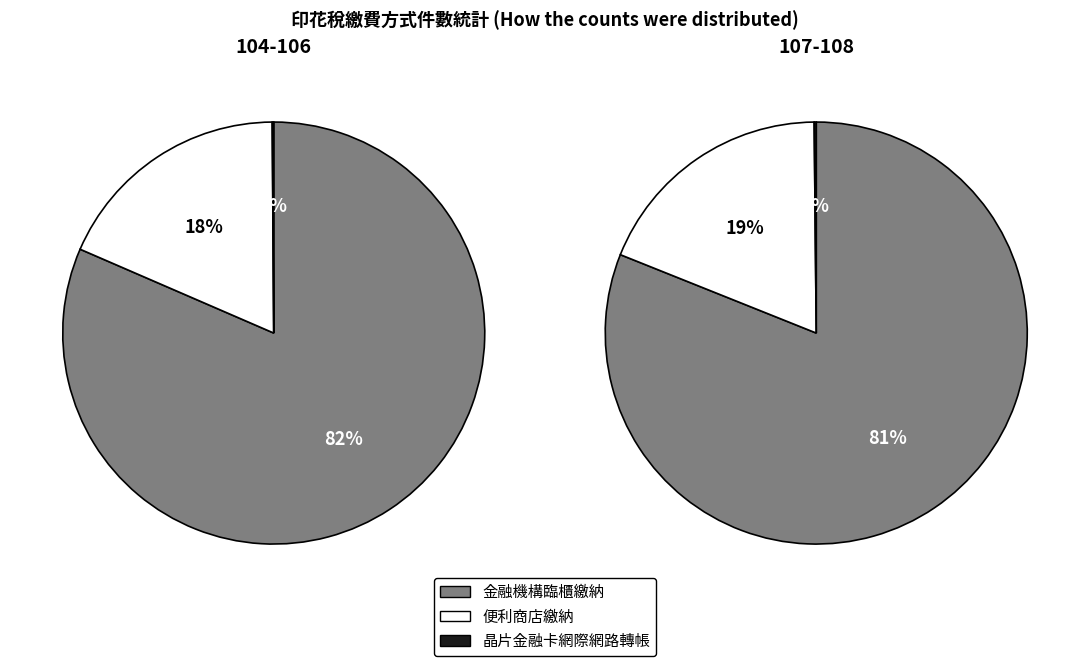

Is the sum of 108 and 106 greater than half?

No